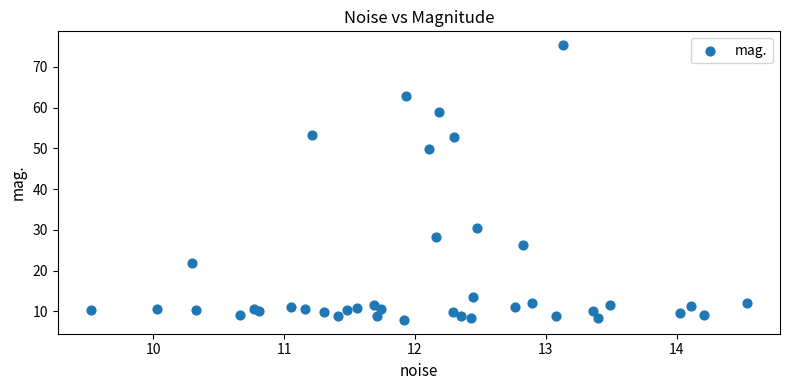

What Y value in the scatter plot is closest to 41?

49.9